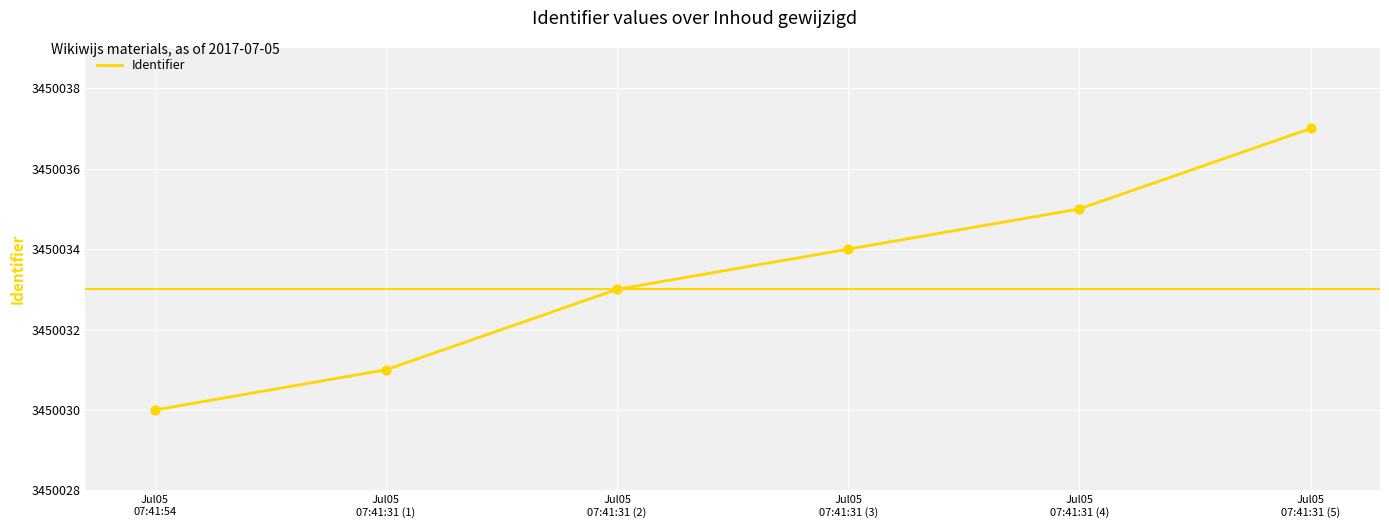

Approximately how many times larger is the value at Jul05
07:41:31 (2) compared to Jul05
07:41:31 (4)?

1.0